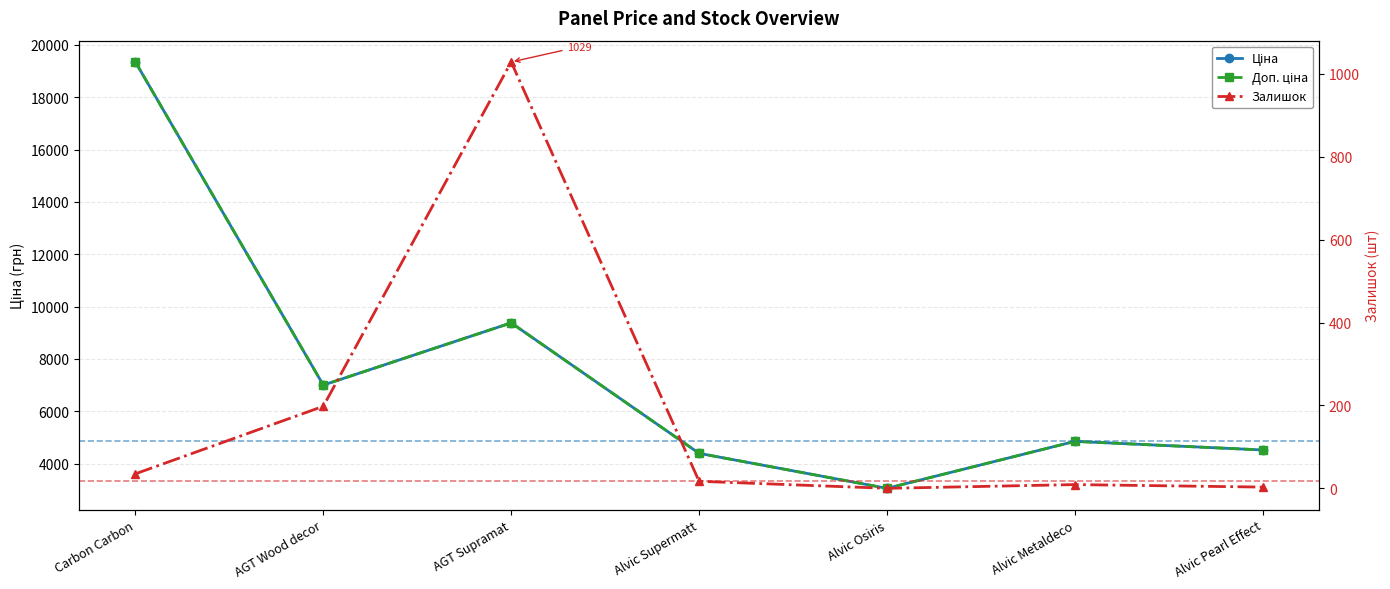

Reading left to right, transcribe all the data shown in this chart.

Ціна: 19343.1	7002.7	9379.3	4396.0	3059.7	4853.3	4524.7
Доп. ціна: 19343.1	7002.7	9379.3	4396.0	3060.0	4853.0	4525.0
Залишок: 35.0	198.0	1029.0	17.0	0.0	9.0	3.0